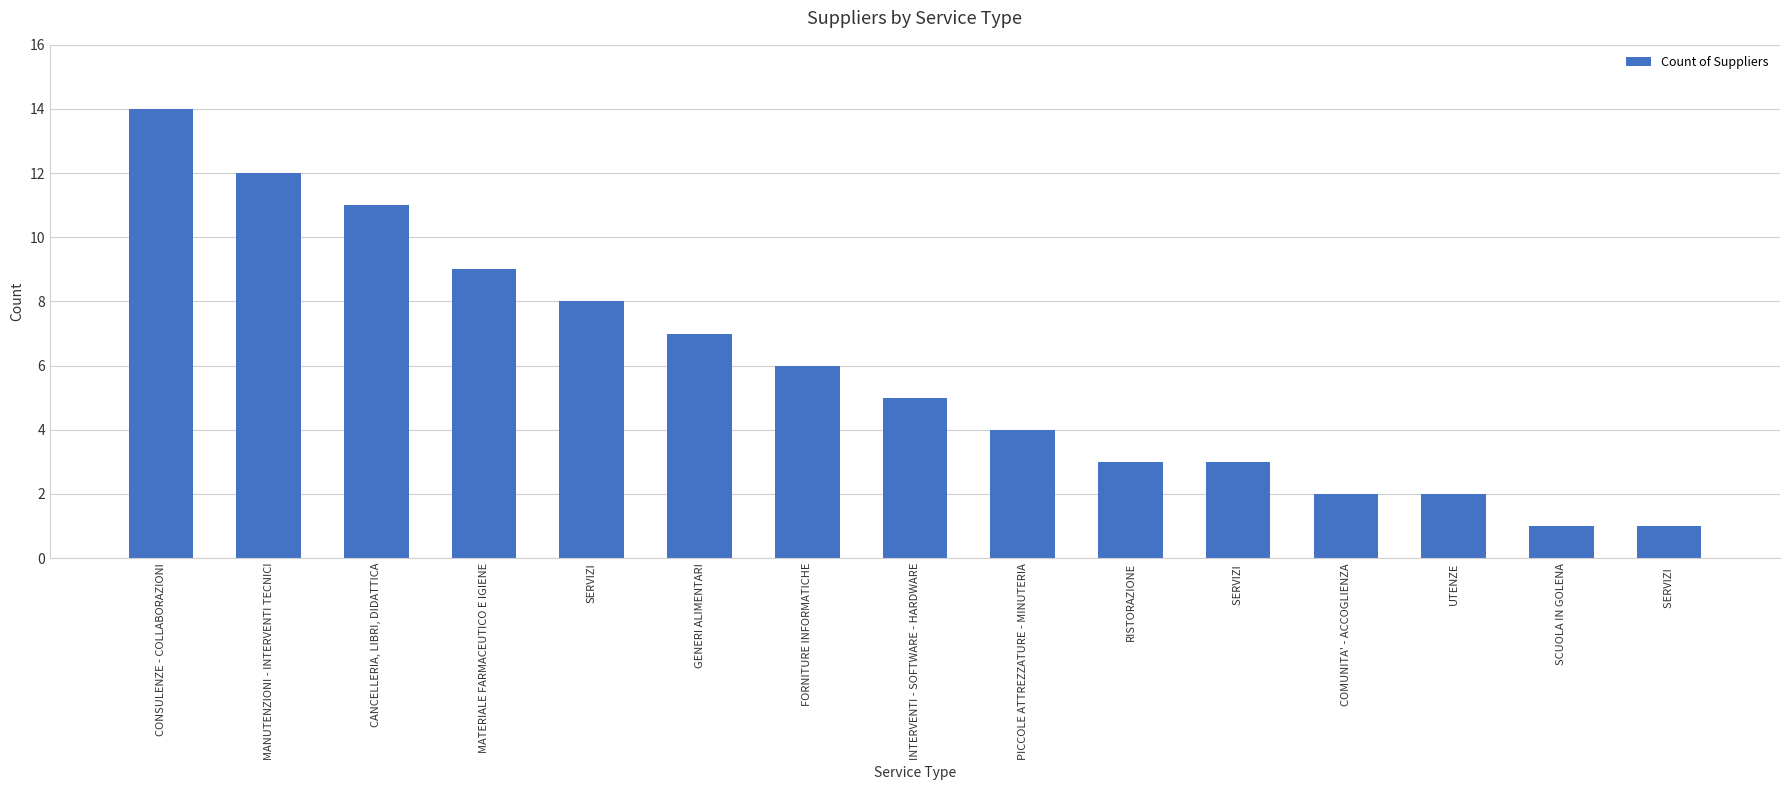

What is the approximate value at MATERIALE FARMACEUTICO E IGIENE, to the nearest 5?

10